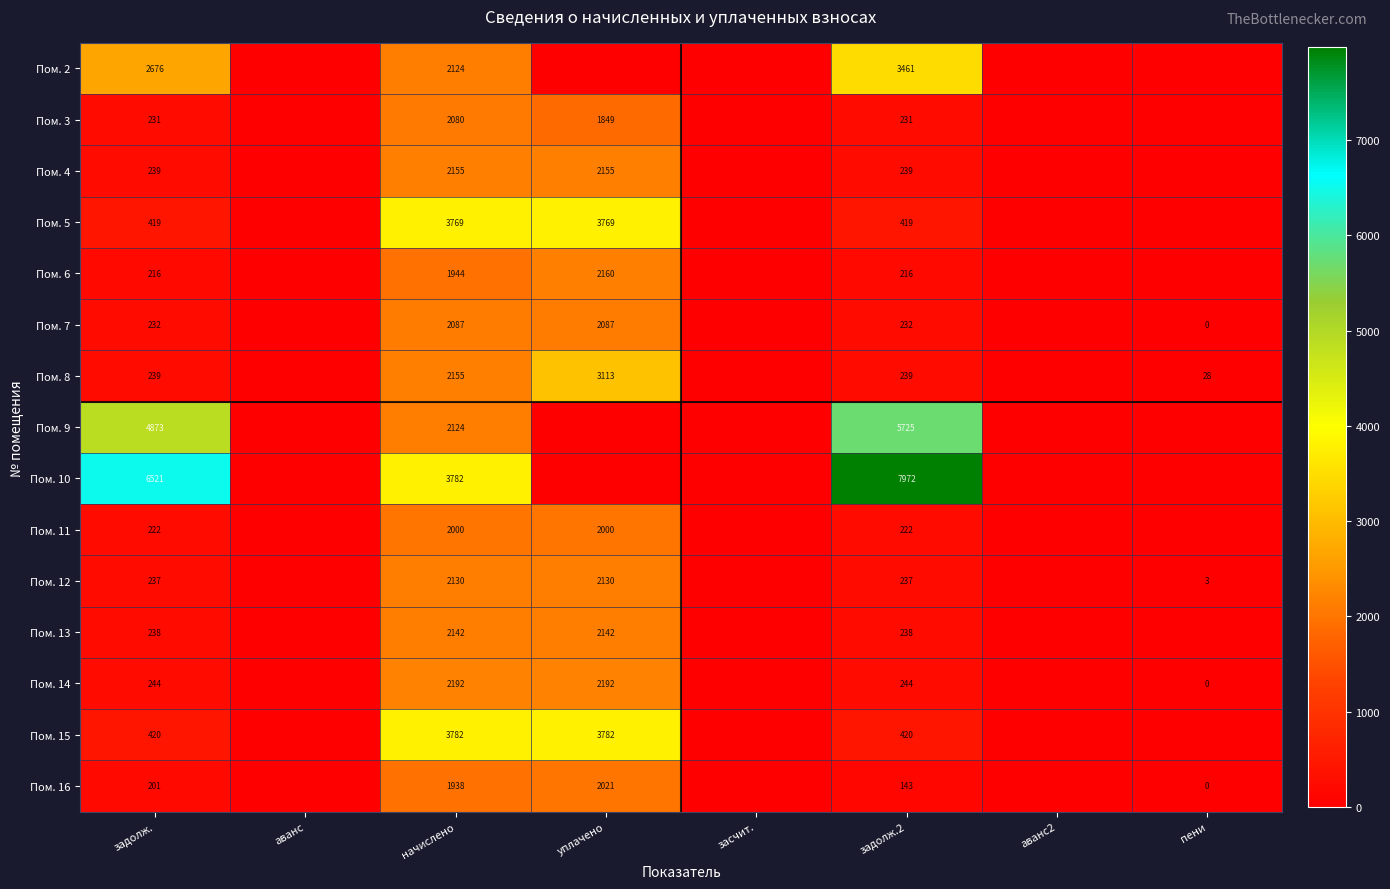

The value of Пом. 13 at задолж.2 is 238. True or false?

True